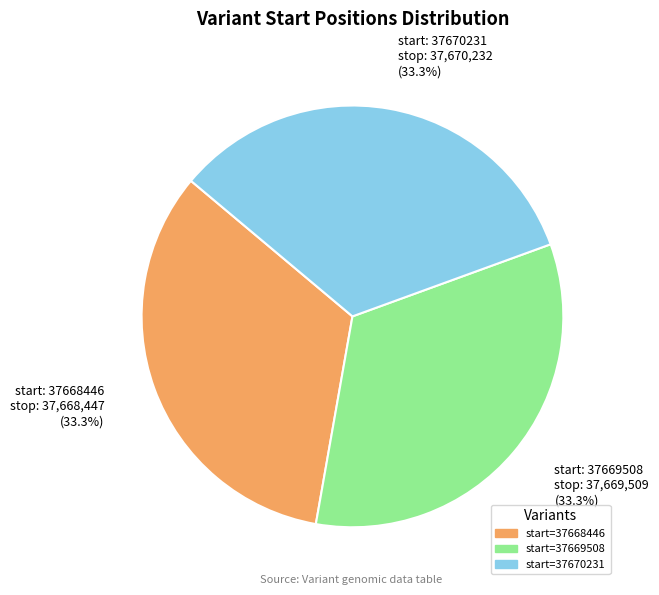

Do start: 37669508 stop: 37,669,509 (33.3%) and start: 37670231 stop: 37,670,232 (33.3%) together represent more than half of the pie?

Yes